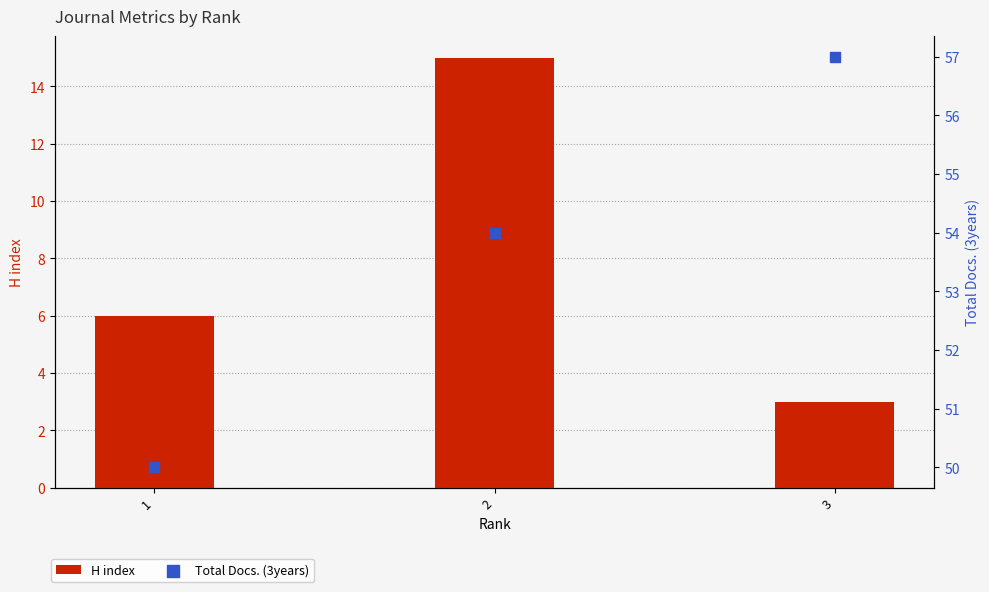

What is the total value across all series at 2?

69